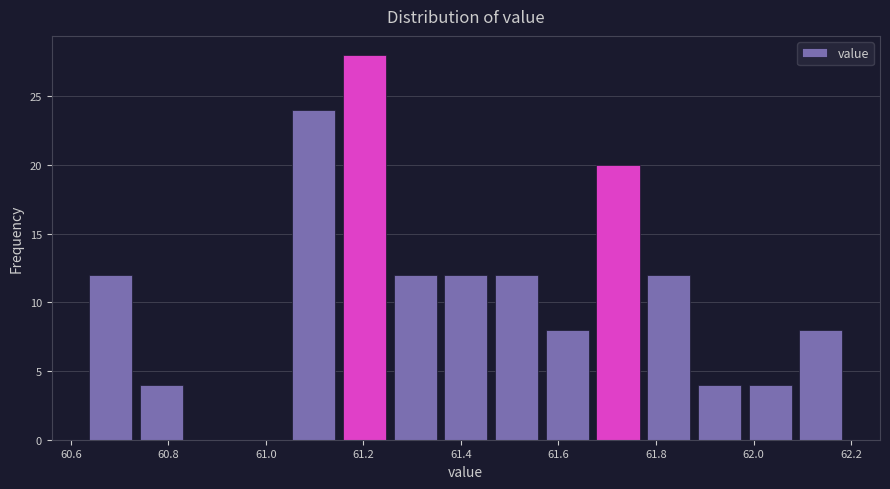

Reading left to right, transcribe this chart: for each bar, give the range it covers on the x-axis and its height. Neither the bar edges nor the heights are printed on the chart, so give them approximately, as read against the axes.

60.630 to 60.734: 12
60.734 to 60.838: 4
60.838 to 60.942: 0
60.942 to 61.046: 0
61.046 to 61.150: 24
61.150 to 61.254: 28
61.254 to 61.358: 12
61.358 to 61.462: 12
61.462 to 61.566: 12
61.566 to 61.670: 8
61.670 to 61.774: 20
61.774 to 61.878: 12
61.878 to 61.982: 4
61.982 to 62.086: 4
62.086 to 62.190: 8